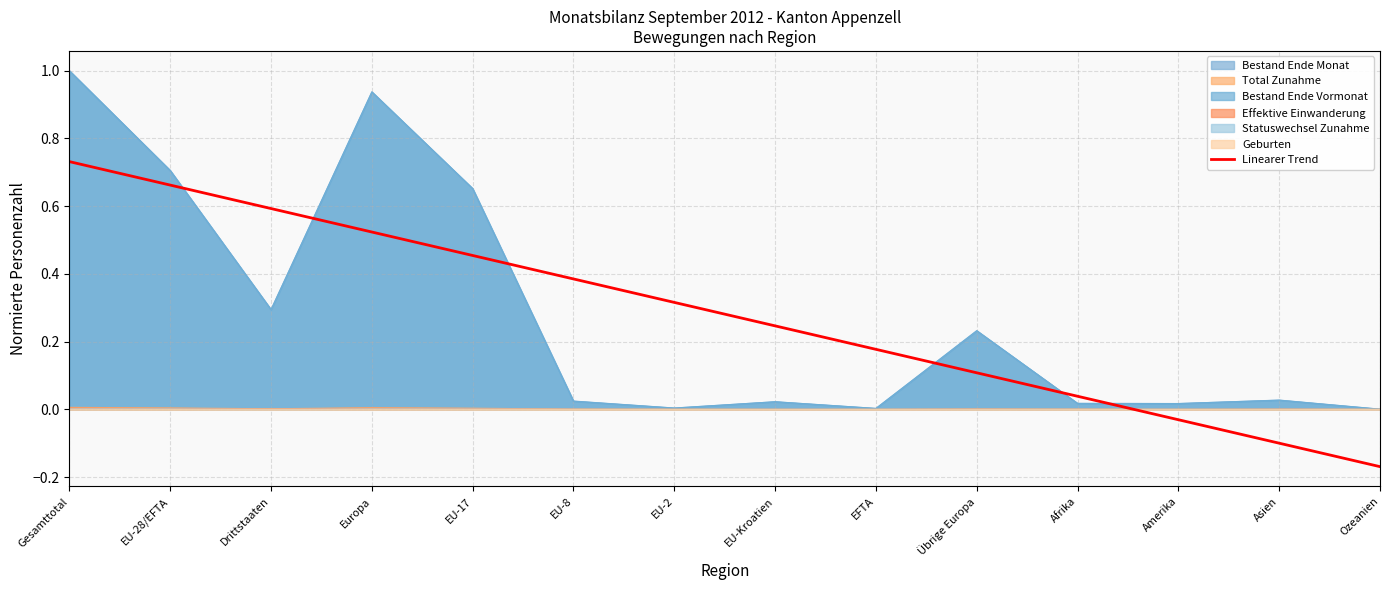

Rank the categories by Linearer Trend value from highest to lowest.

Gesamttotal, EU-28/EFTA, Drittstaaten, Europa, EU-17, EU-8, EU-2, EU-Kroatien, EFTA, Übrige Europa, Afrika, Amerika, Asien, Ozeanien